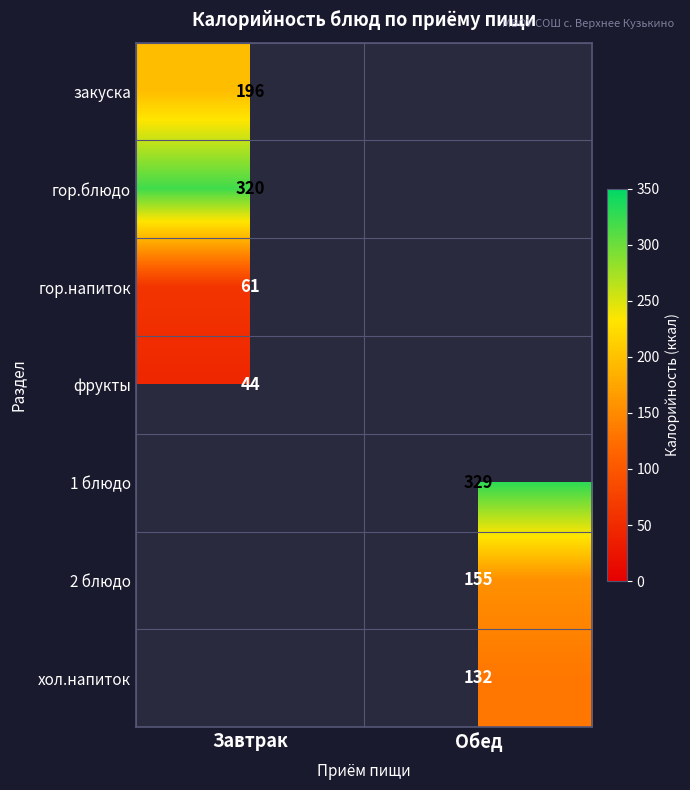

The value of фрукты at Завтрак is 10.2. True or false?

False